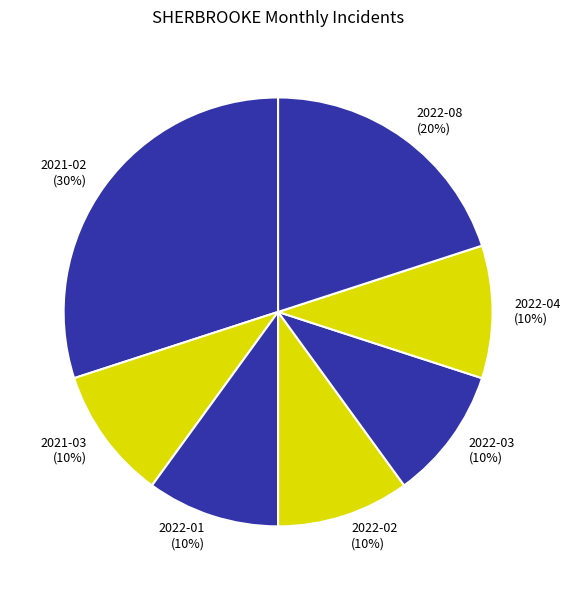

How many segments does this pie chart have?

7